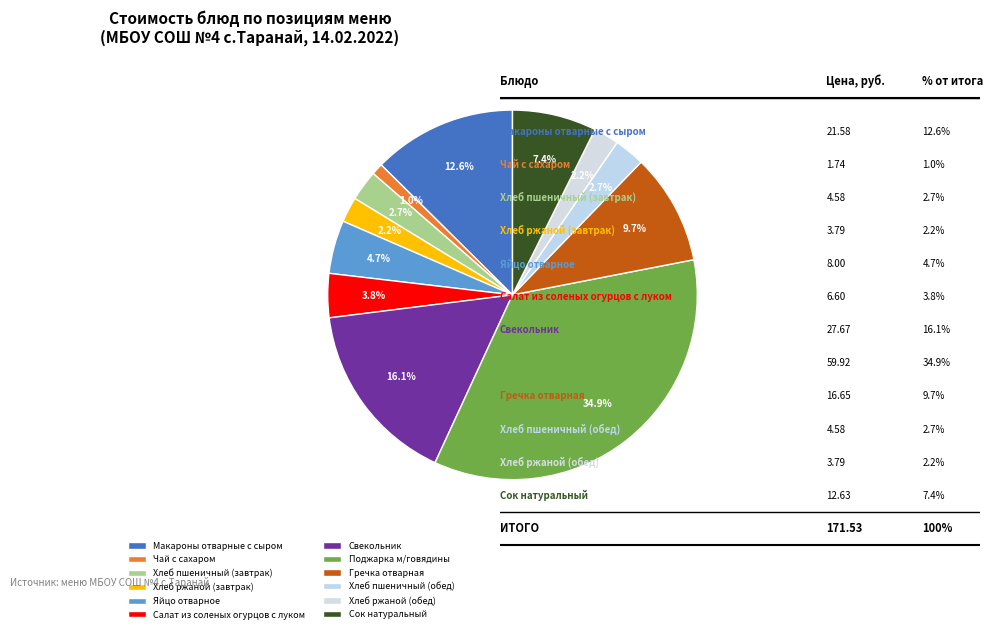

How many slices are in this pie chart?

12